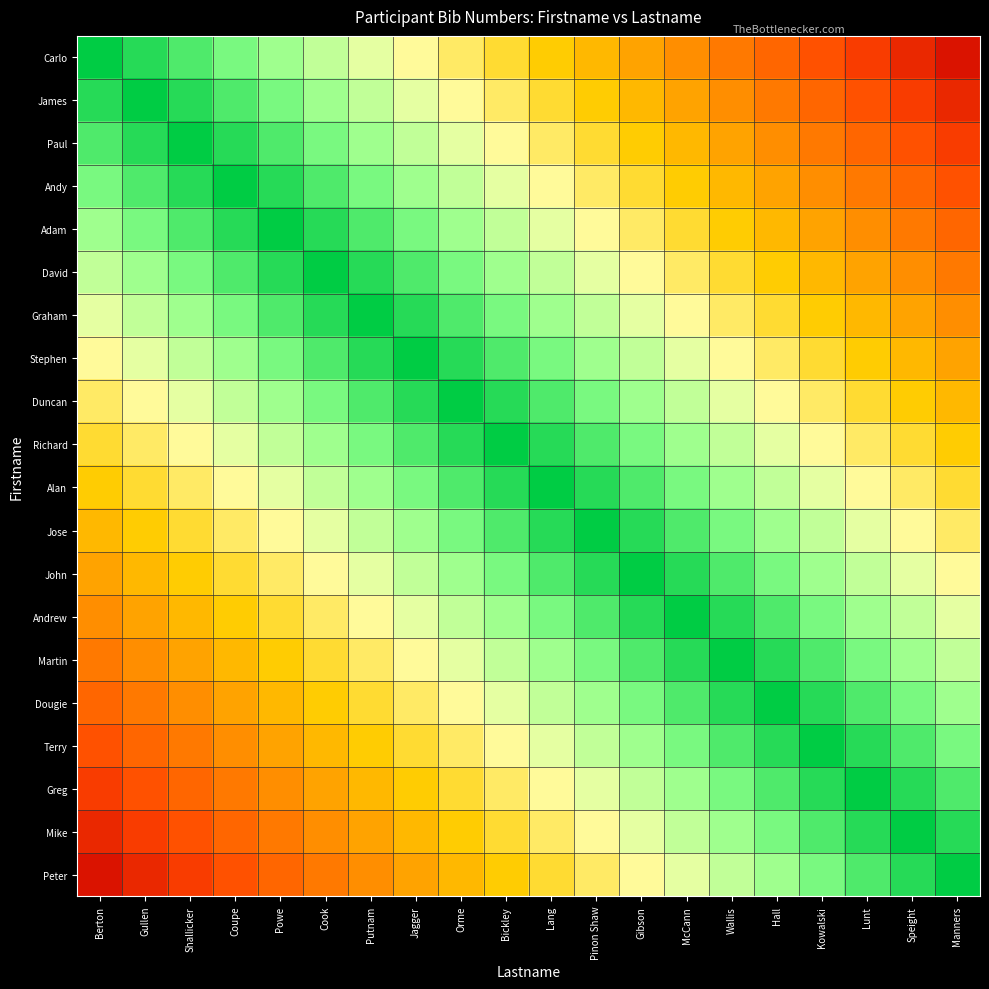

Rank the series at Orme from lowest to highest value.

Peter, Mike, Greg, Carlo, Terry, James, Dougie, Paul, Martin, Andy, Andrew, Adam, John, David, Jose, Graham, Alan, Stephen, Richard, Duncan